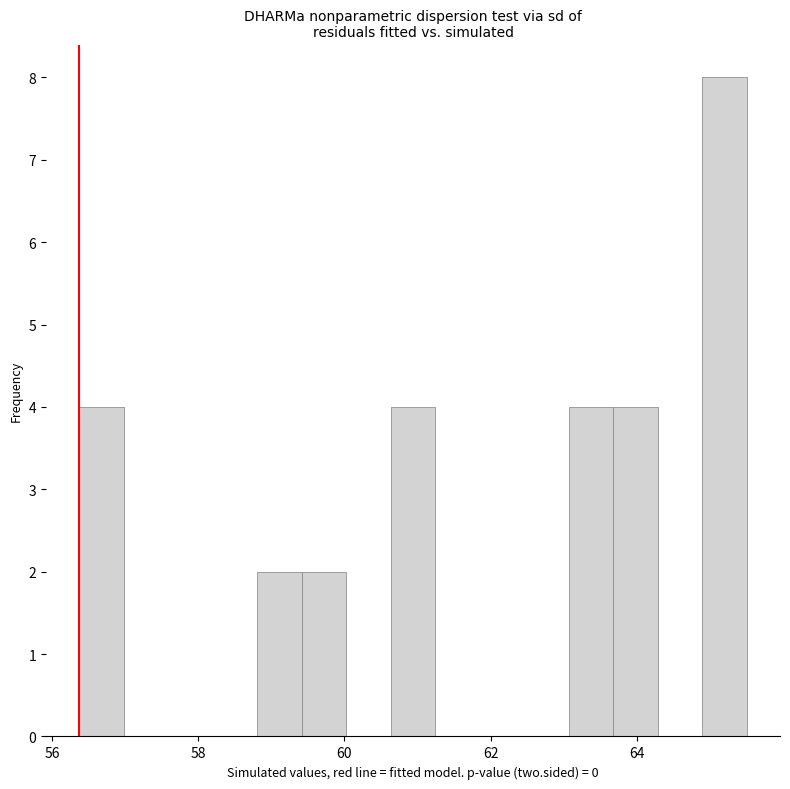

Read against the x-axis, roughly where is the centre of the tallest bar?

65.2